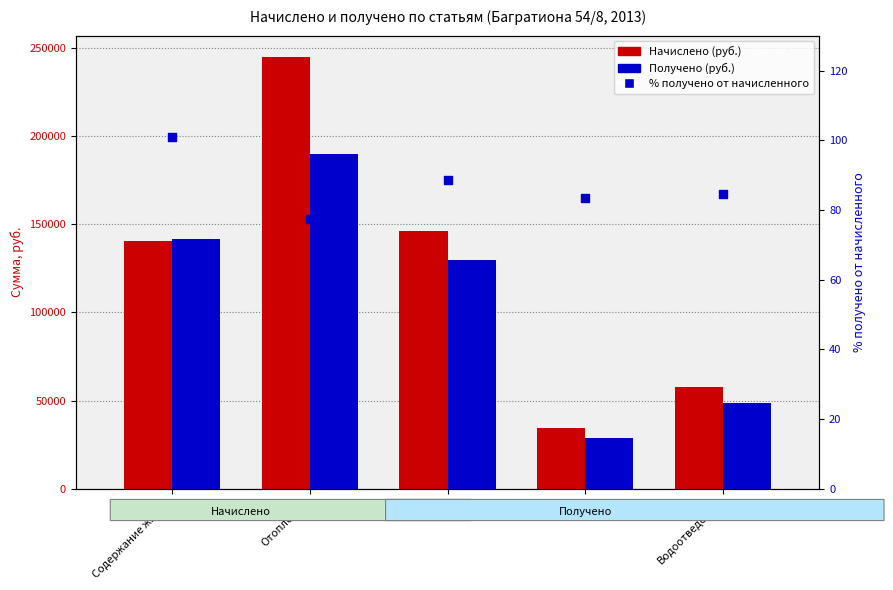

What are all the series names shown in the legend?

Начислено (руб.), Получено (руб.), % получено от начисленного